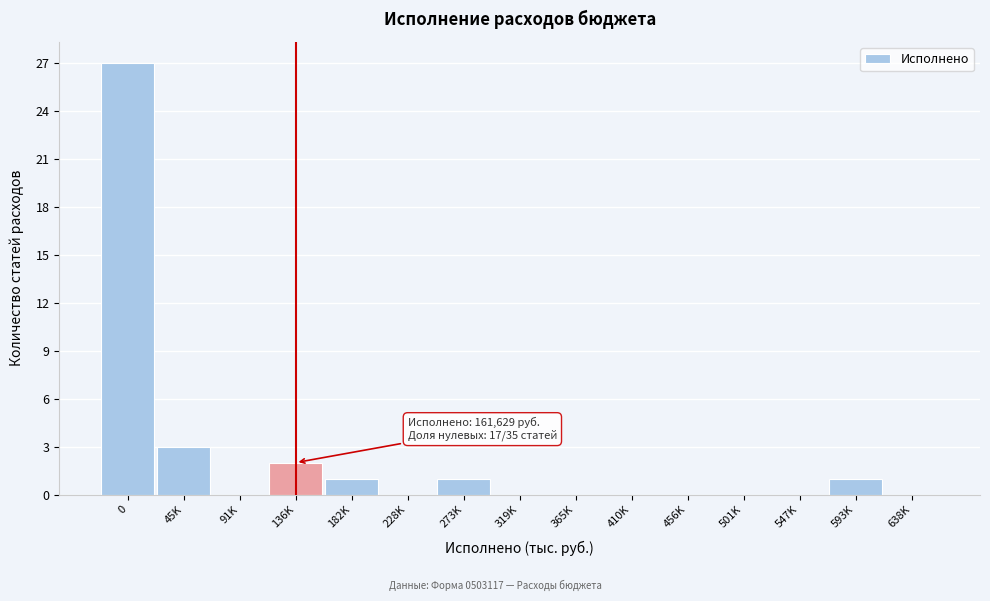

Reading right to left, transcribe all the data shown in this chart.

638K=0	593K=1	547K=0	501K=0	456K=0	410K=0	365K=0	319K=0	273K=1	228K=0	182K=1	136K=2	91K=0	45K=3	0=27